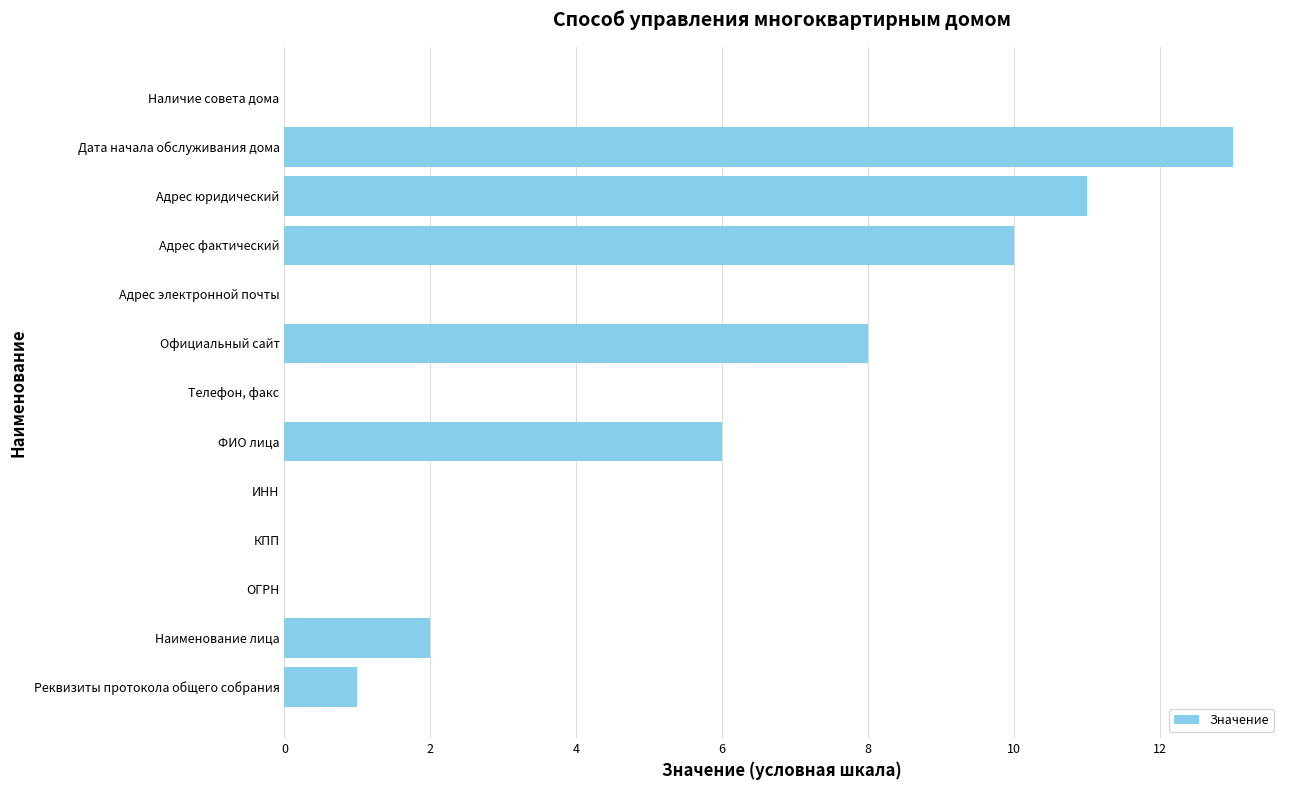

The value at ФИО лица is 3. True or false?

False